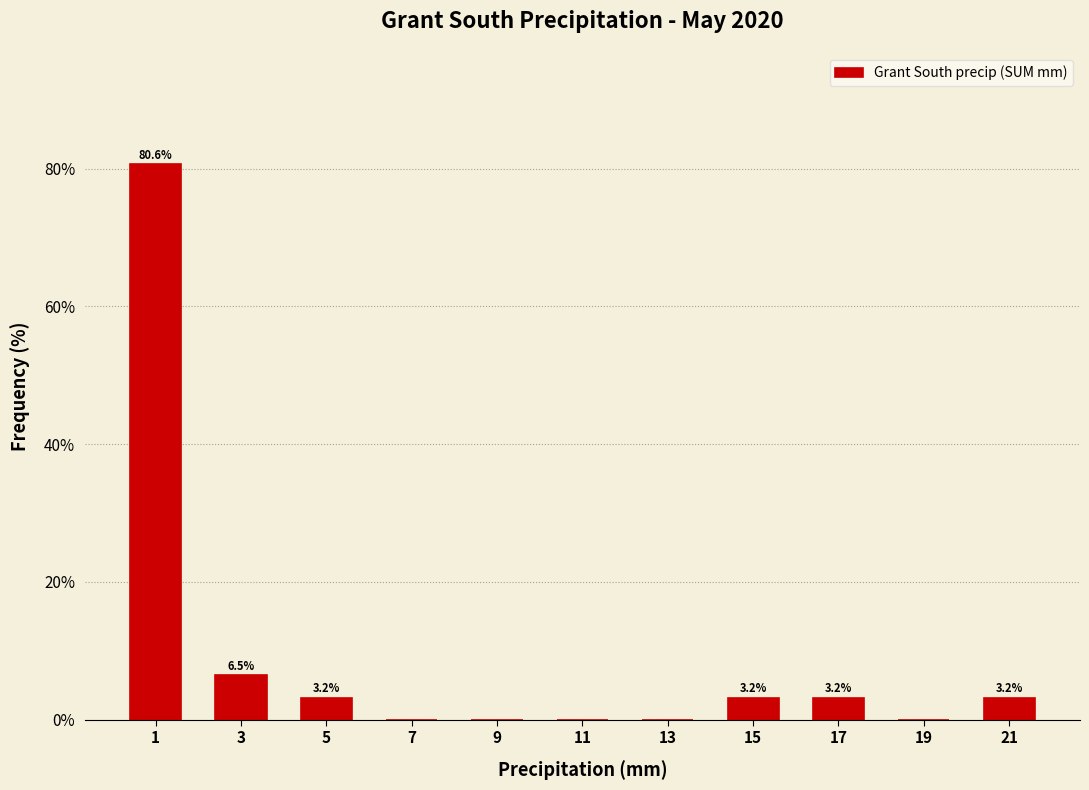

Over which range of the x-axis is the bar tallest?

0 to 2